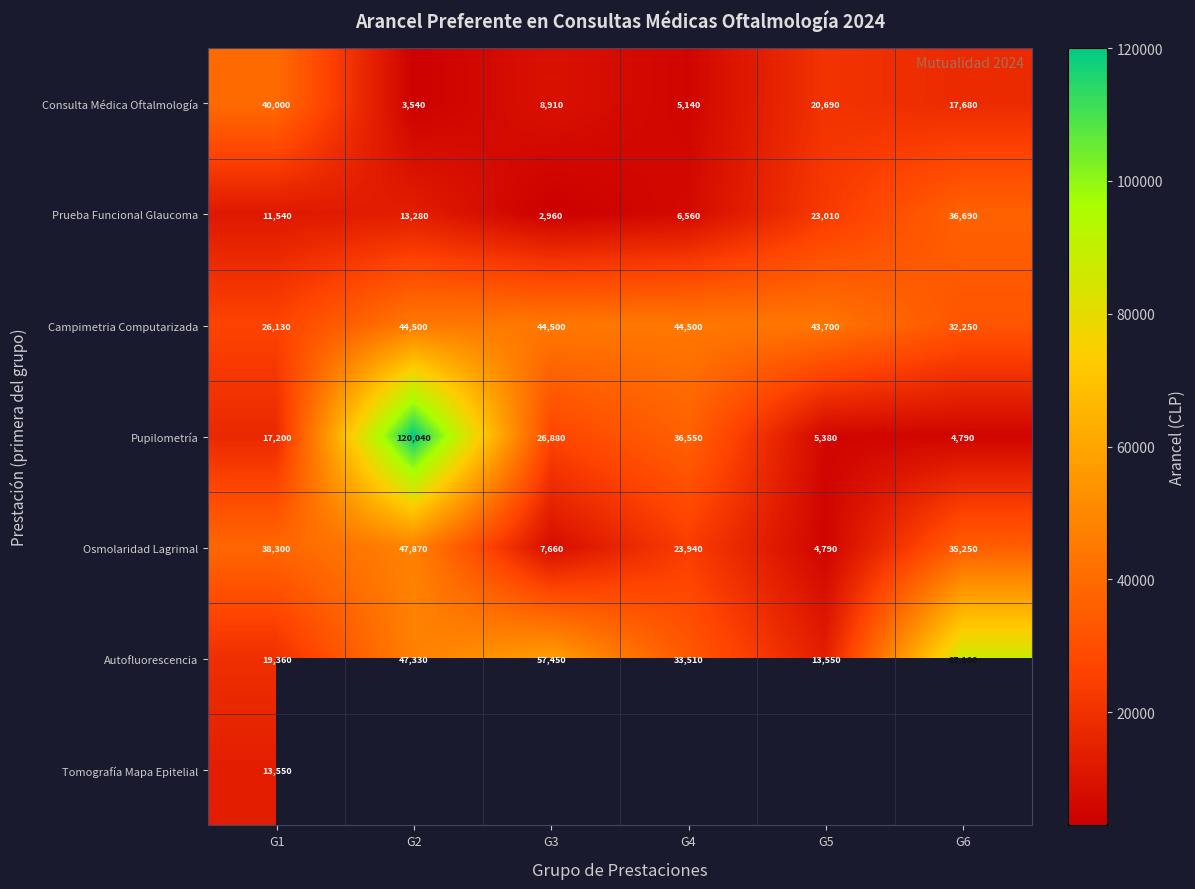

Rank the series at G1 from highest to lowest value.

Consulta Médica Oftalmología, Osmolaridad Lagrimal, Campimetria Computarizada, Autofluorescencia, Pupilometría, Tomografía Mapa Epitelial, Prueba Funcional Glaucoma